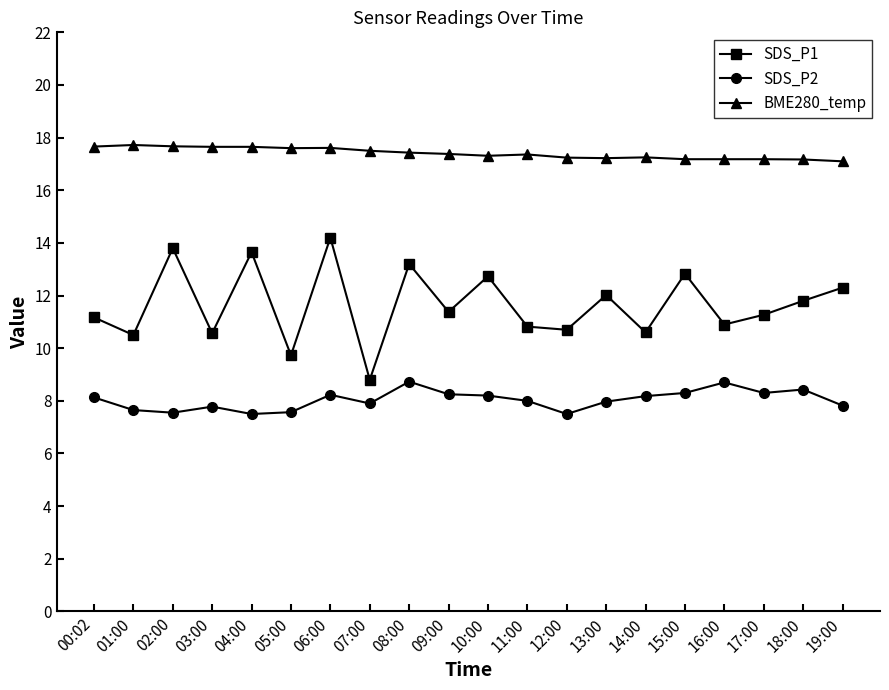

True or false: BME280_temp has a value of 17.2 at 18:00.

True